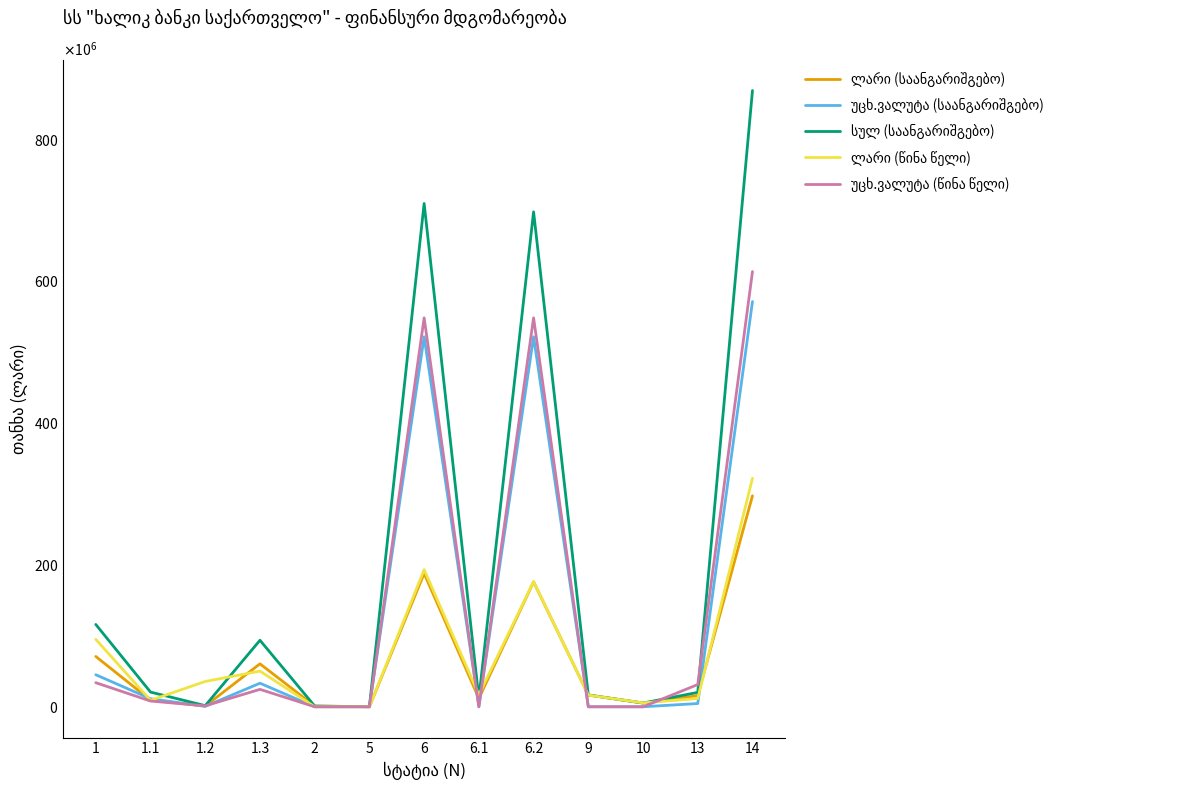

Is this an area chart (filled region under the line)?

No